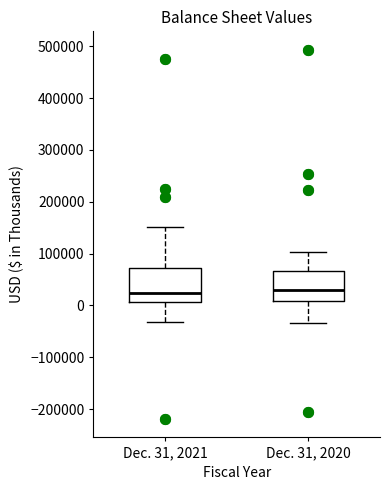

Where is the upper edge of the box for Dec. 31, 2021 on the y-axis? The values are not printed on the chart, so give them approximately, as read against the axis.

70000